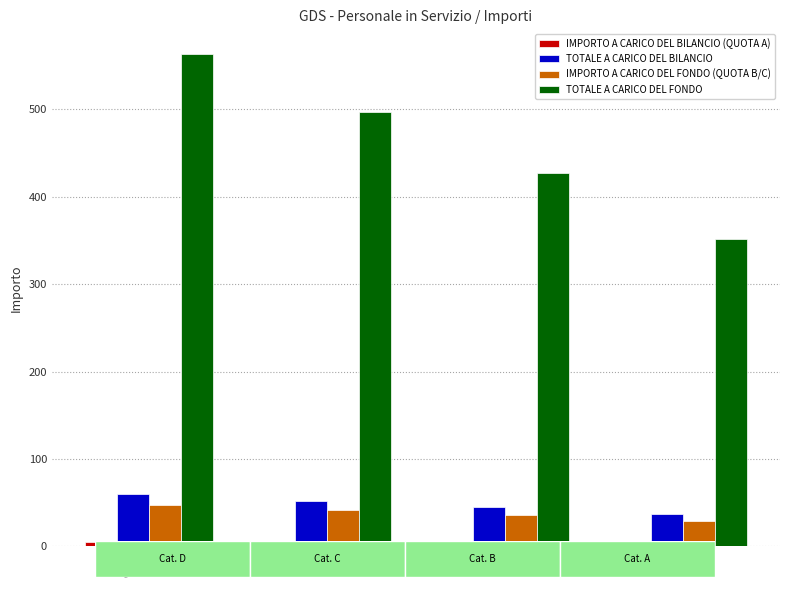

What is the sum of all IMPORTO A CARICO DEL FONDO (QUOTA B/C) values?

153.3